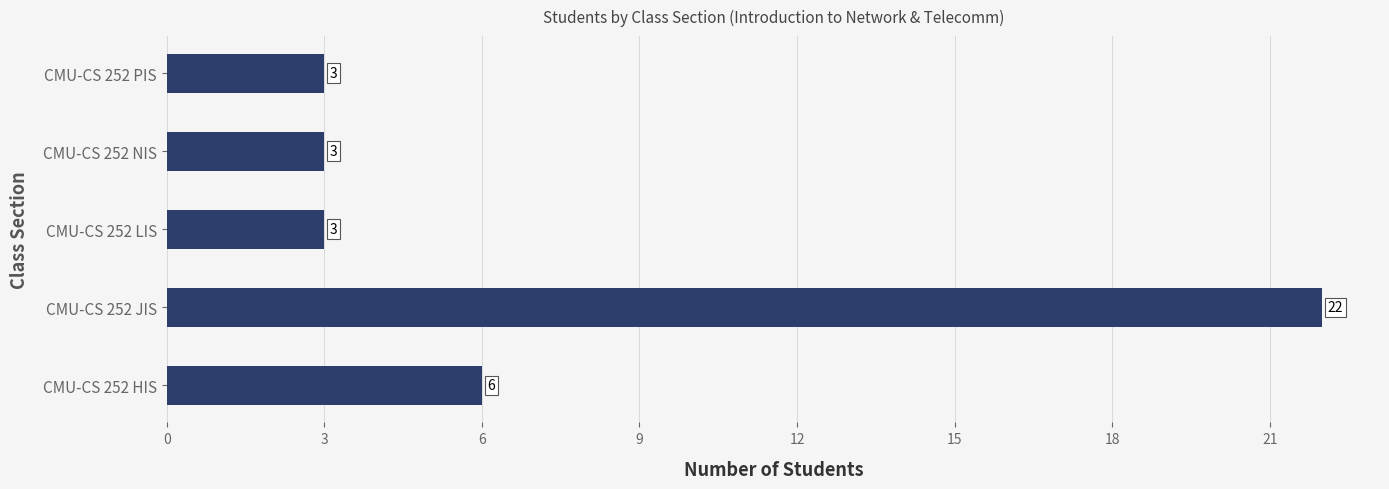

How many bars are there in total?

5